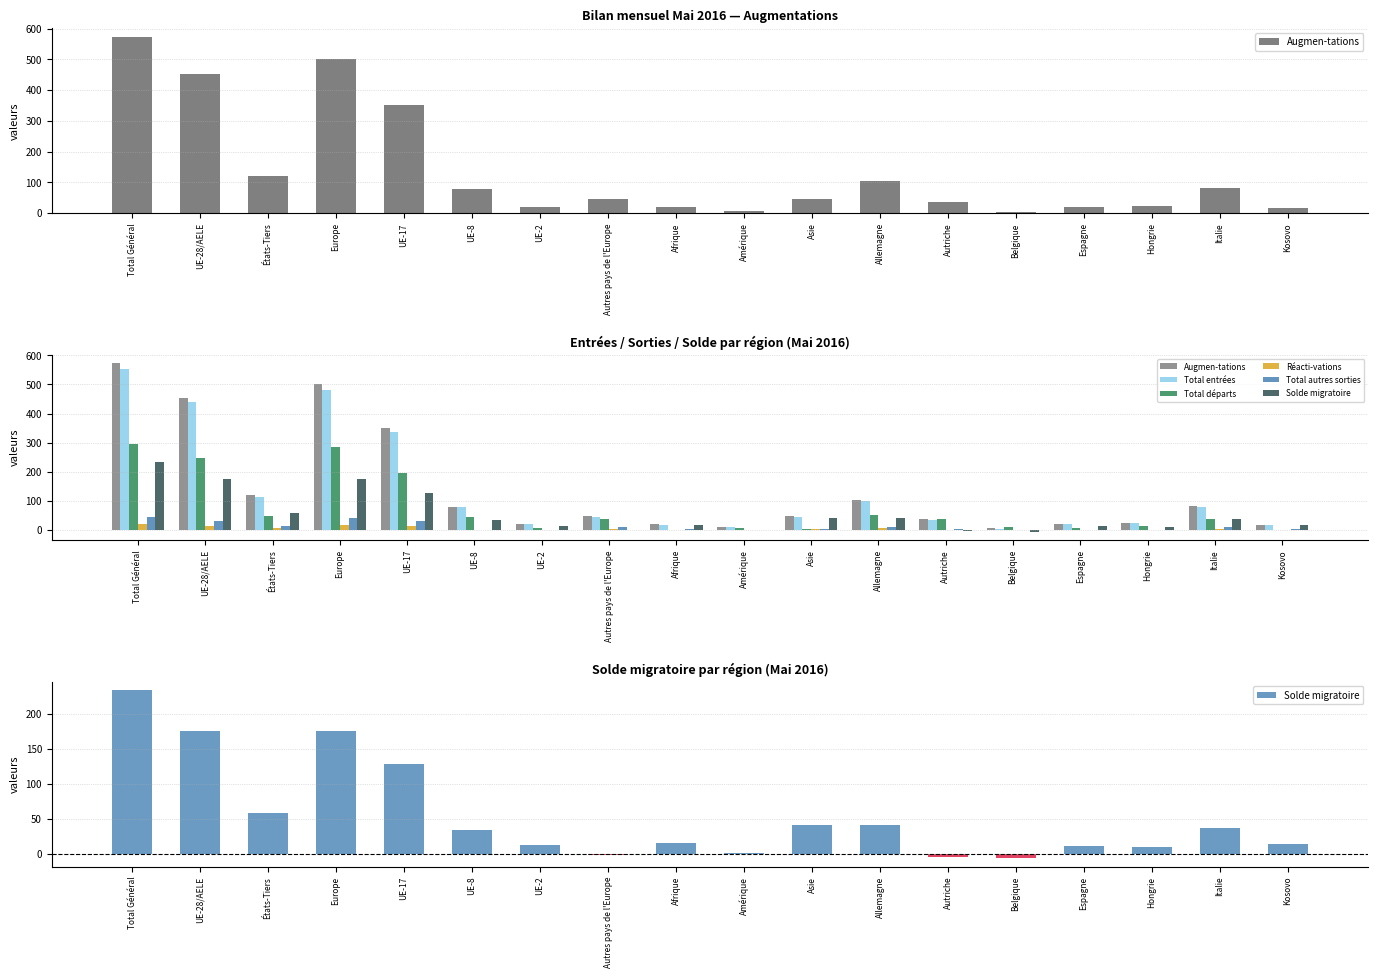

List the labels in order of Total départs value, largest first.

Total Général, Europe, UE-28/AELE, UE-17, Allemagne, États-Tiers, UE-8, Autres pays de l'Europe, Italie, Autriche, Hongrie, Belgique, Amérique, Espagne, UE-2, Asie, Afrique, Kosovo